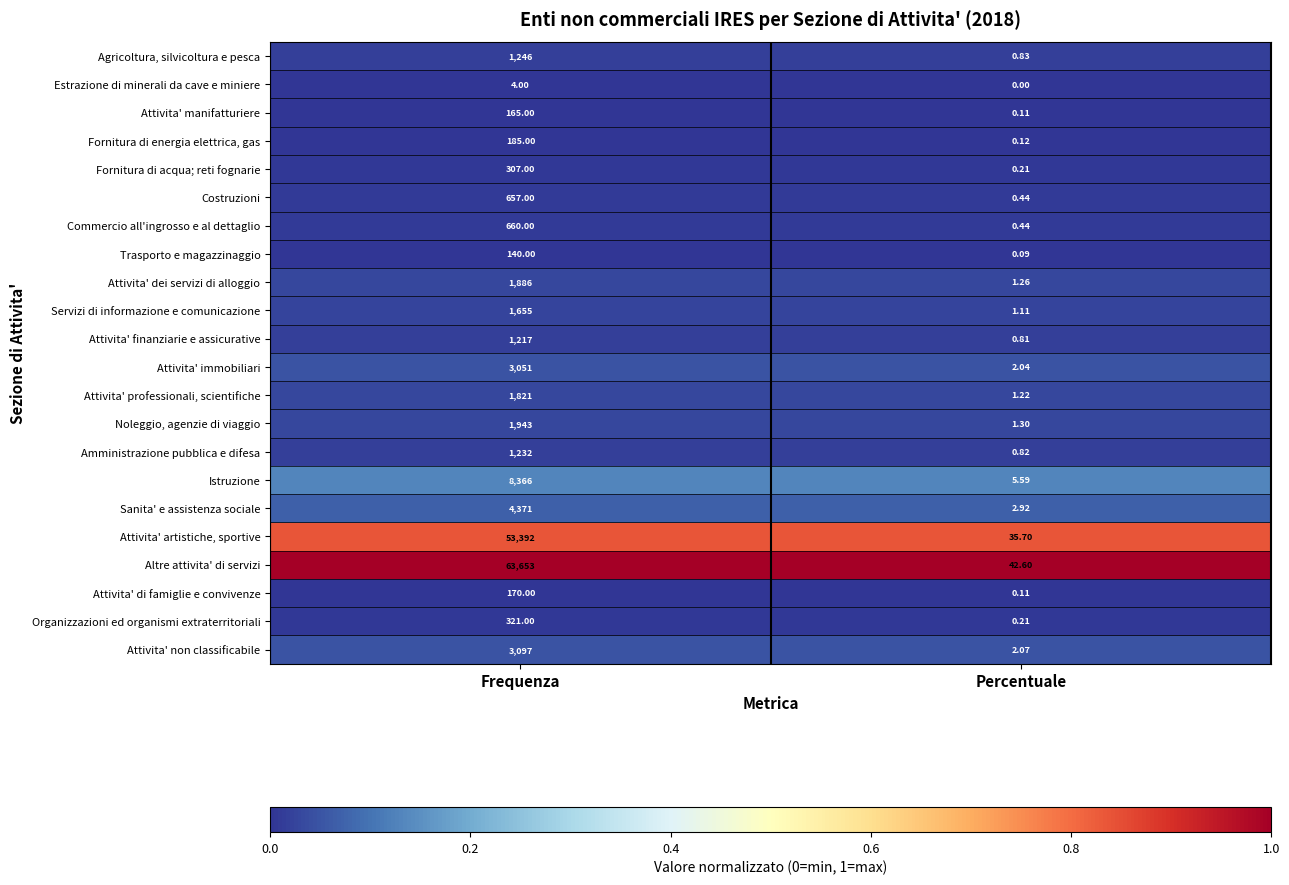

Is the value of Amministrazione pubblica e difesa at Percentuale greater than the value of Sanita' e assistenza sociale at Frequenza?

No